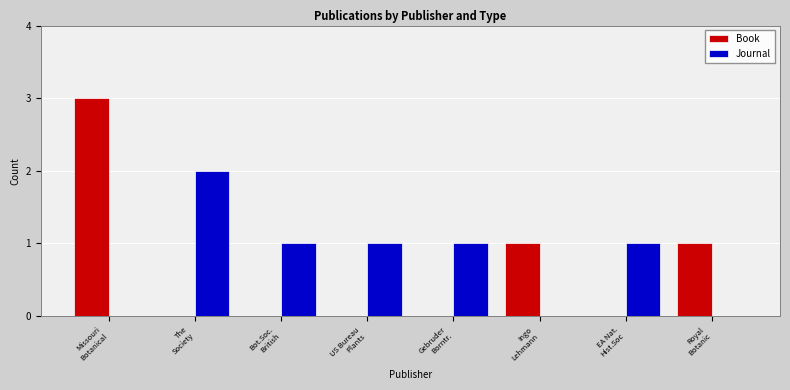

Reading left to right, extract all data points from this chart.

Book: 3	0	0	0	0	1	0	1
Journal: 0	2	1	1	1	0	1	0